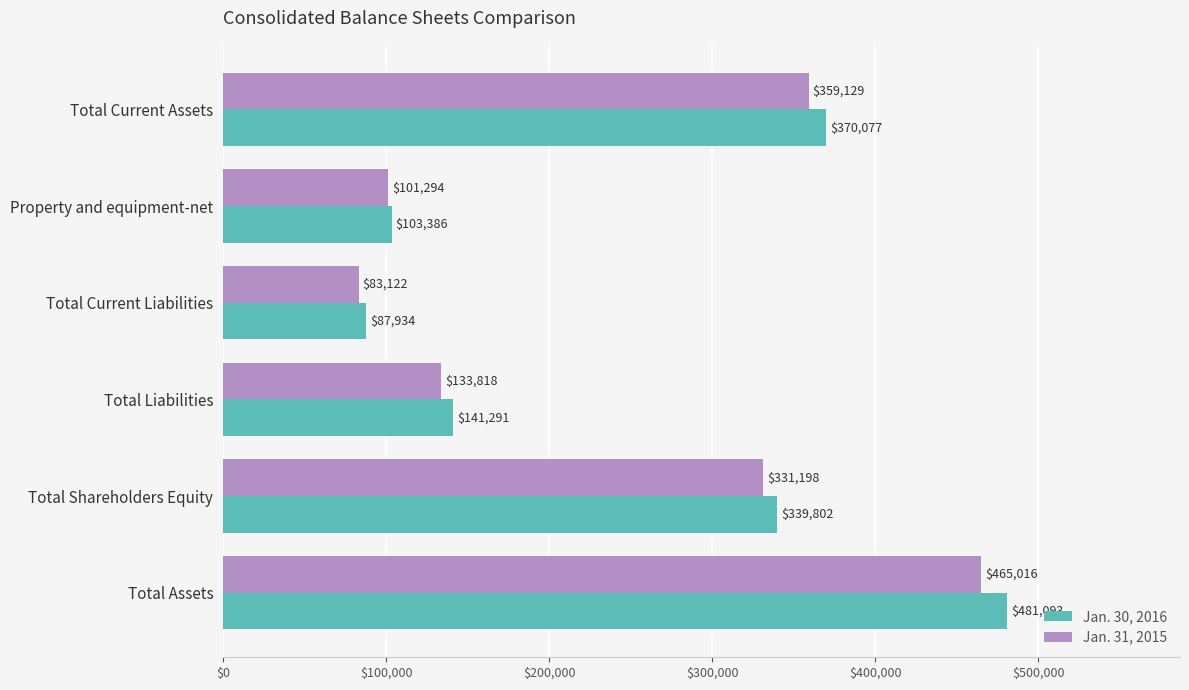

What is the total value across all series at Total Liabilities?

275109